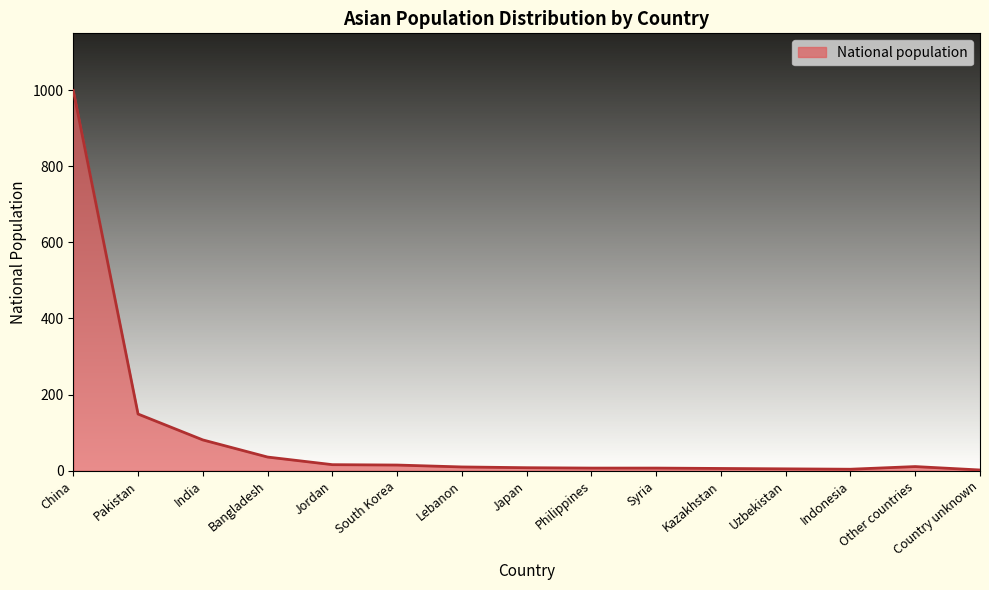

What is the greatest value displayed?

999